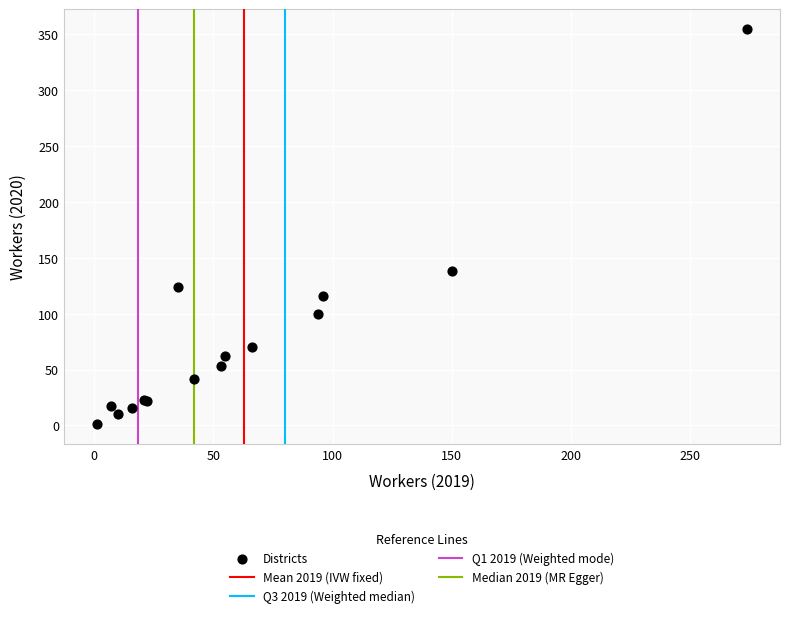

What Y value in the scatter plot is closest to 178?

138